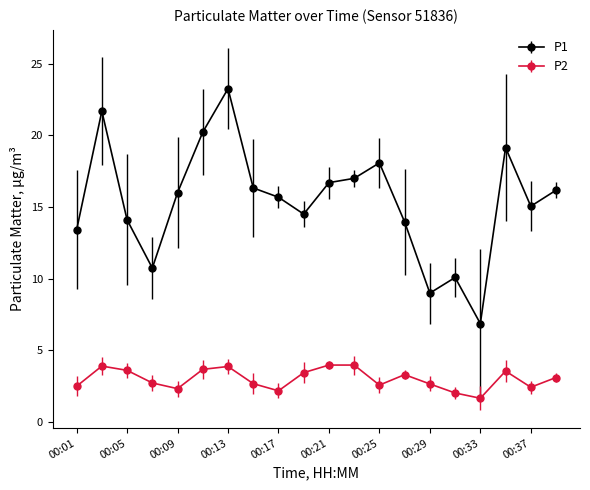

True or false: P2 and P1 intersect in this chart.

False